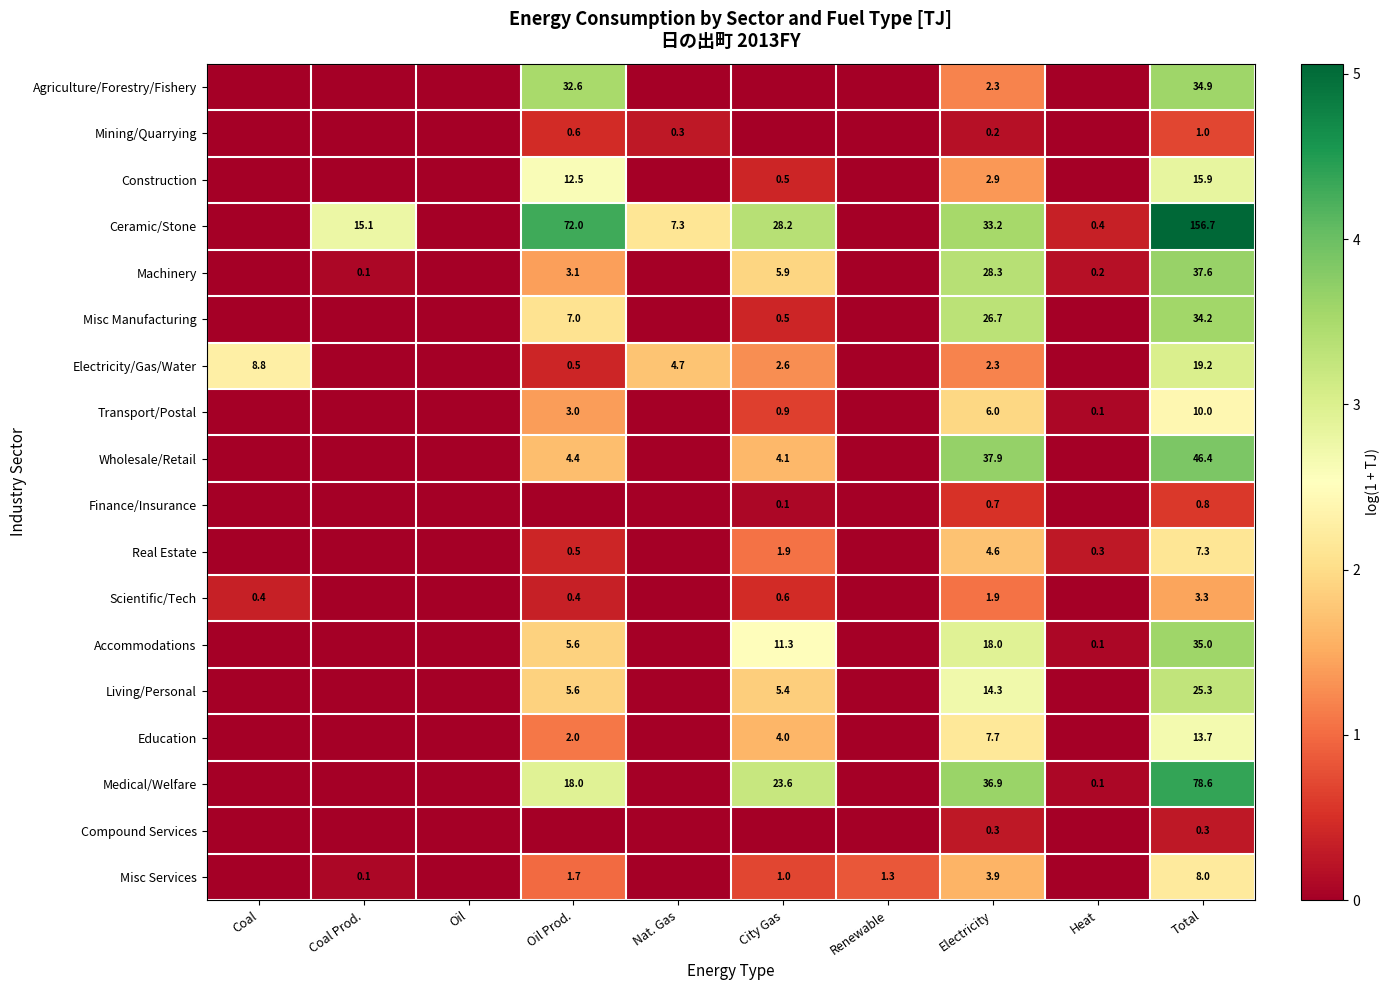

What is the total value across all series at Electricity?

228.1